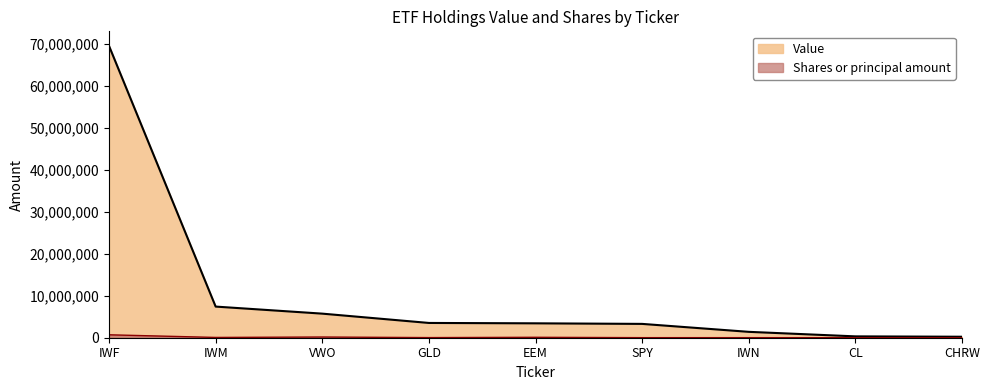

True or false: Shares or principal amount has more than 2 points higher than both neighbors.

False